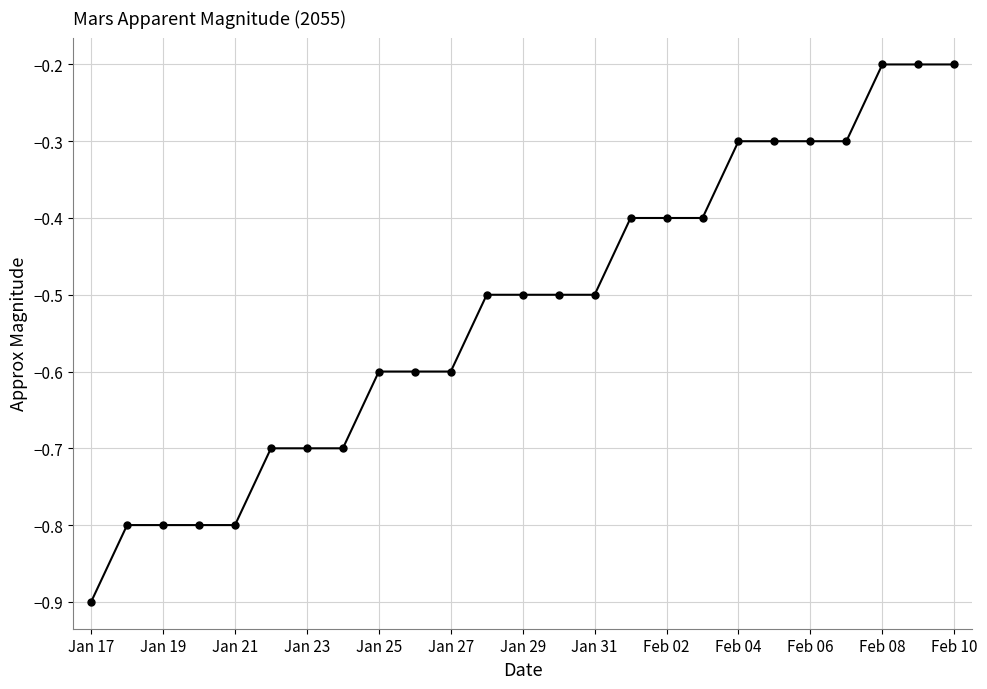

What is the difference between the maximum and minimum values?

0.7